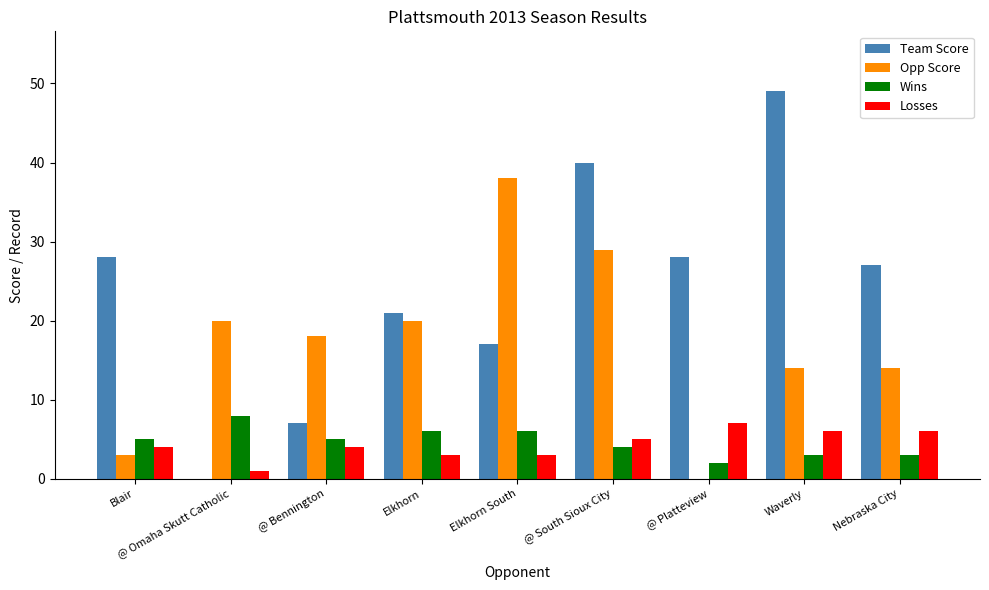

True or false: Wins has a value of 2 at Blair.

False